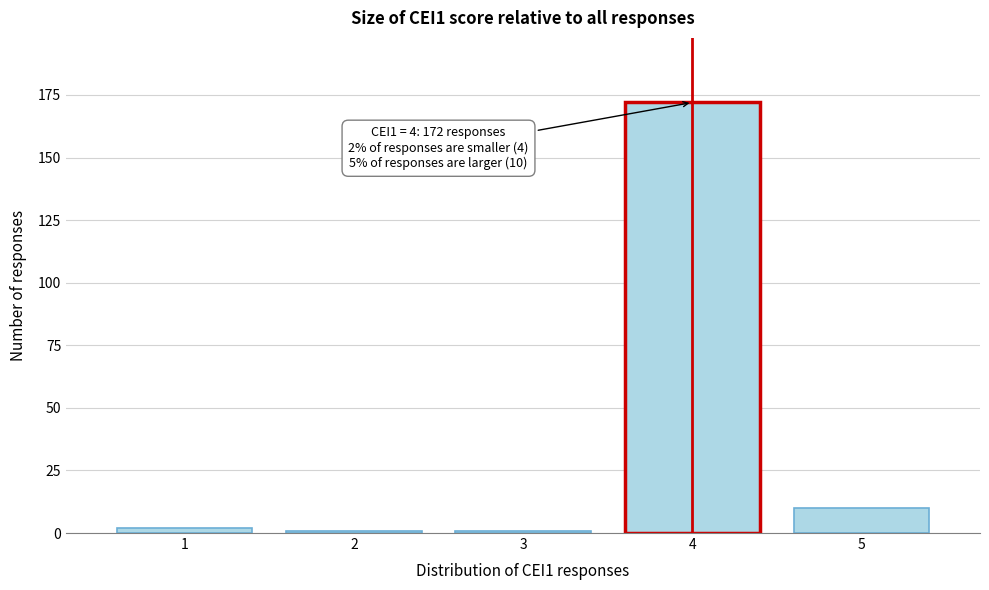

Reading left to right, list all the values displayed in this chart.

1=2	2=1	3=1	4=172	5=10